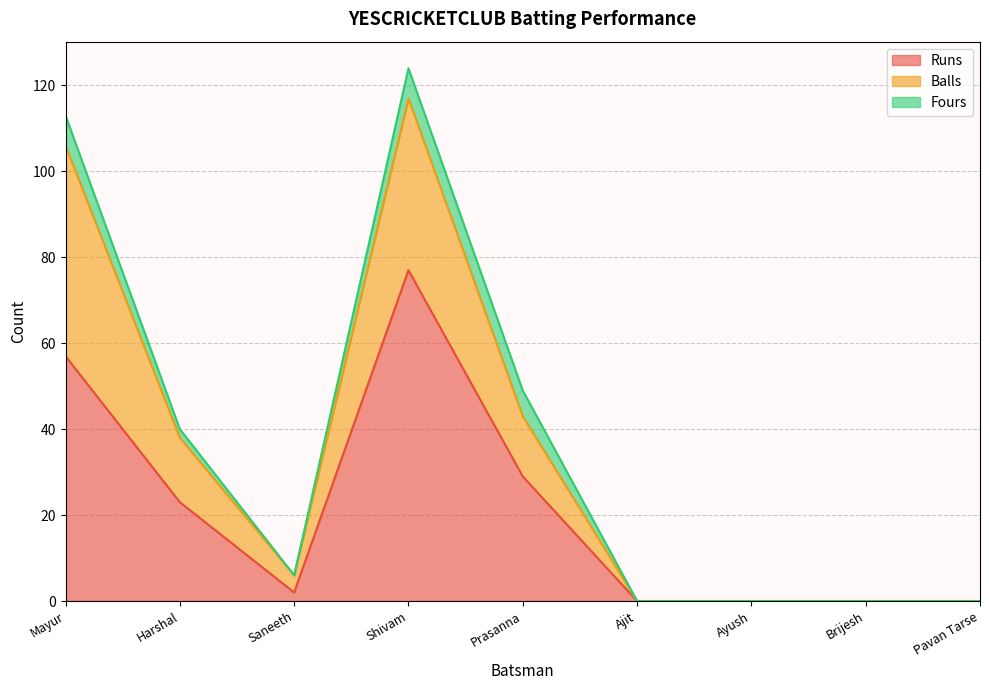

What is the label of the 1st point from the left?

Mayur